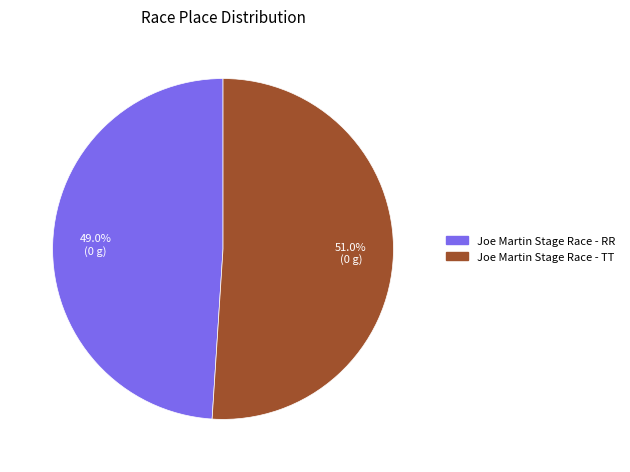

How many segments does this pie chart have?

2